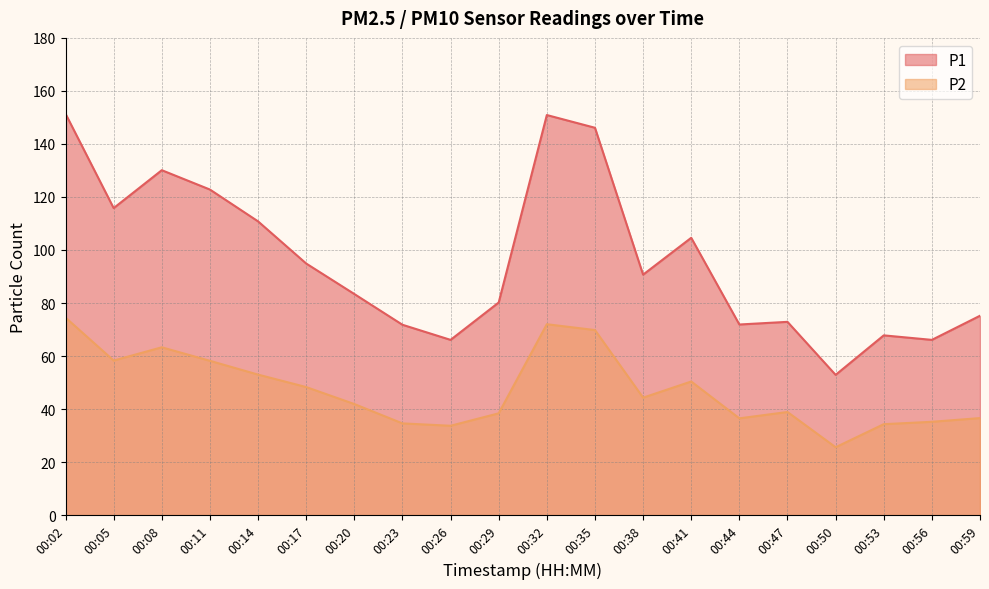

Reading left to right, what are all the values shown in this chart?

P1: 151.4	115.8	130.1	122.8	110.8	94.9	83.4	71.8	66.1	80.2	150.9	146.1	90.7	104.6	71.9	72.9	52.9	67.8	66.1	75.2
P2: 74.5	58.3	63.3	58.2	53.0	48.3	41.9	34.6	33.7	38.4	72.0	69.8	44.3	50.4	36.5	38.9	25.6	34.3	35.2	36.6